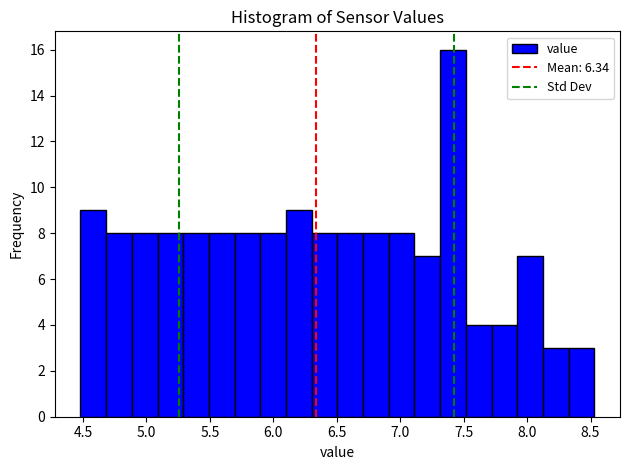

Which range on the x-axis has the tallest bar?

7.30 to 7.50